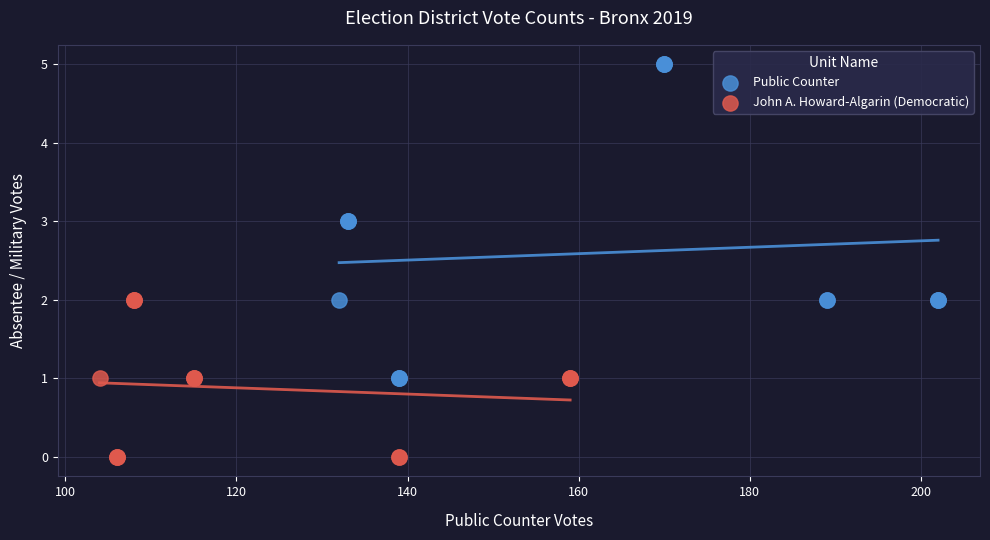

Which series has the largest Y range (max minus min)?

Public Counter